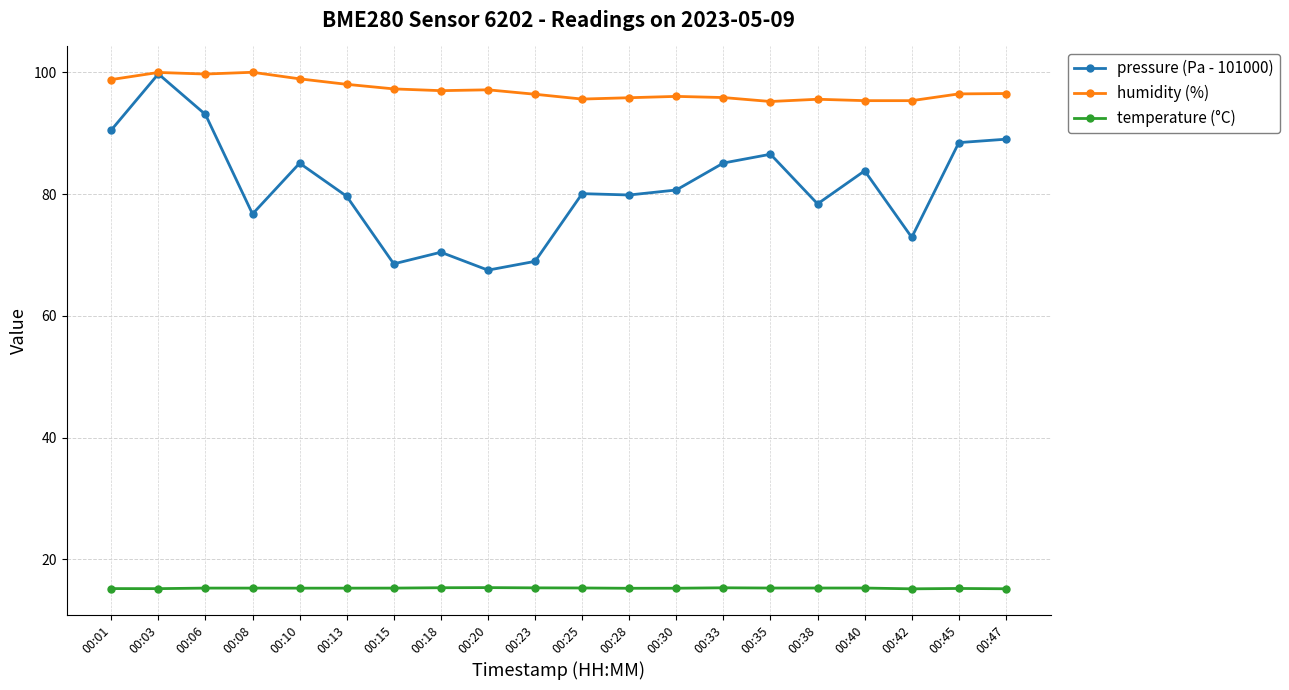

True or false: humidity (%) has more than 0 points higher than both neighbors.

True